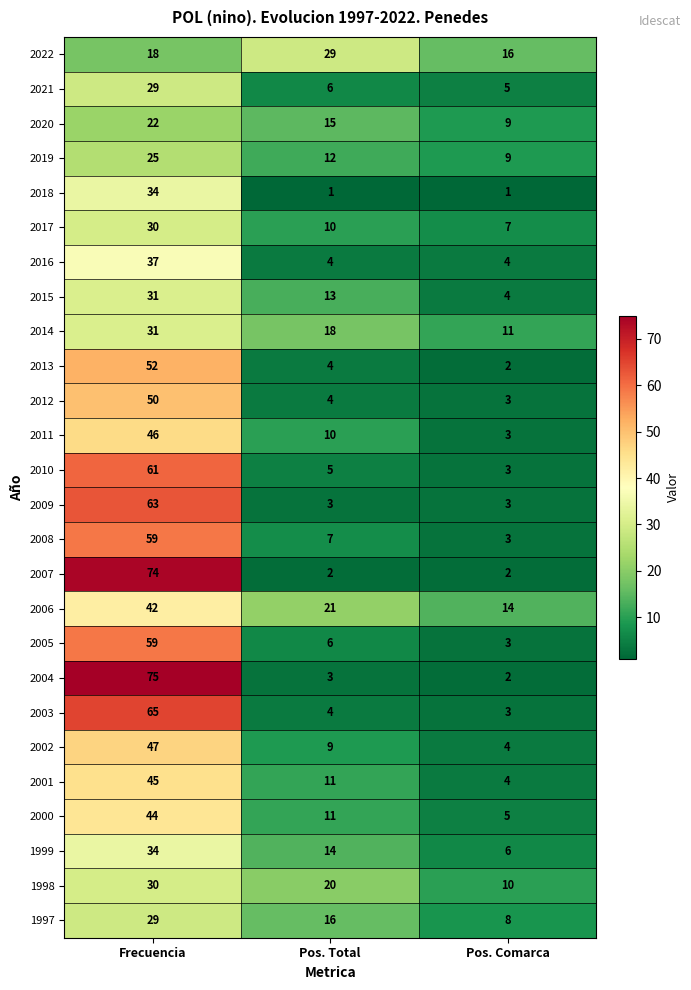

At which label does 2014 reach its minimum?

Pos. Comarca